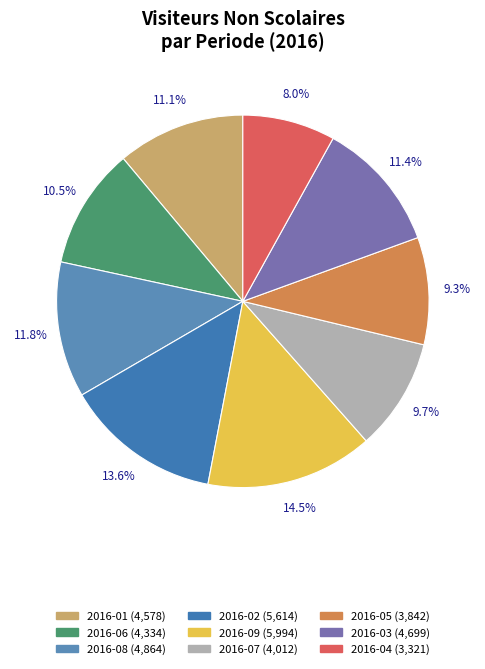

Between 2016-01 and 2016-02, which is larger?

2016-02